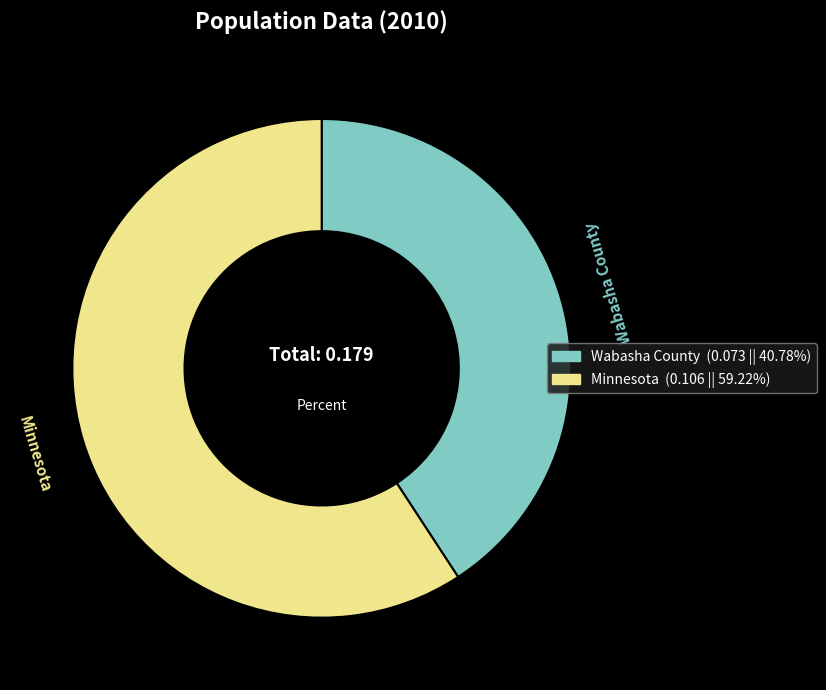

Count the number of slices in the pie.

2